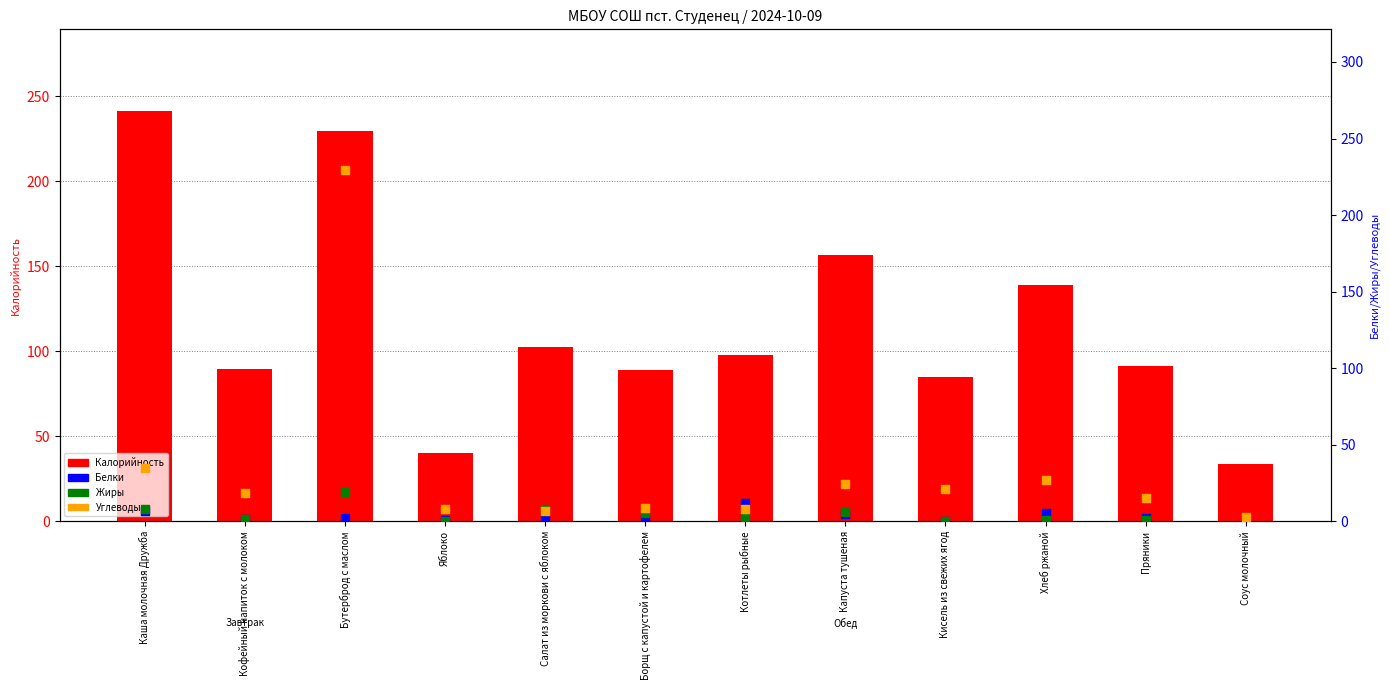

What are all the series names shown in the legend?

Калорийность, Белки, Жиры, Углеводы